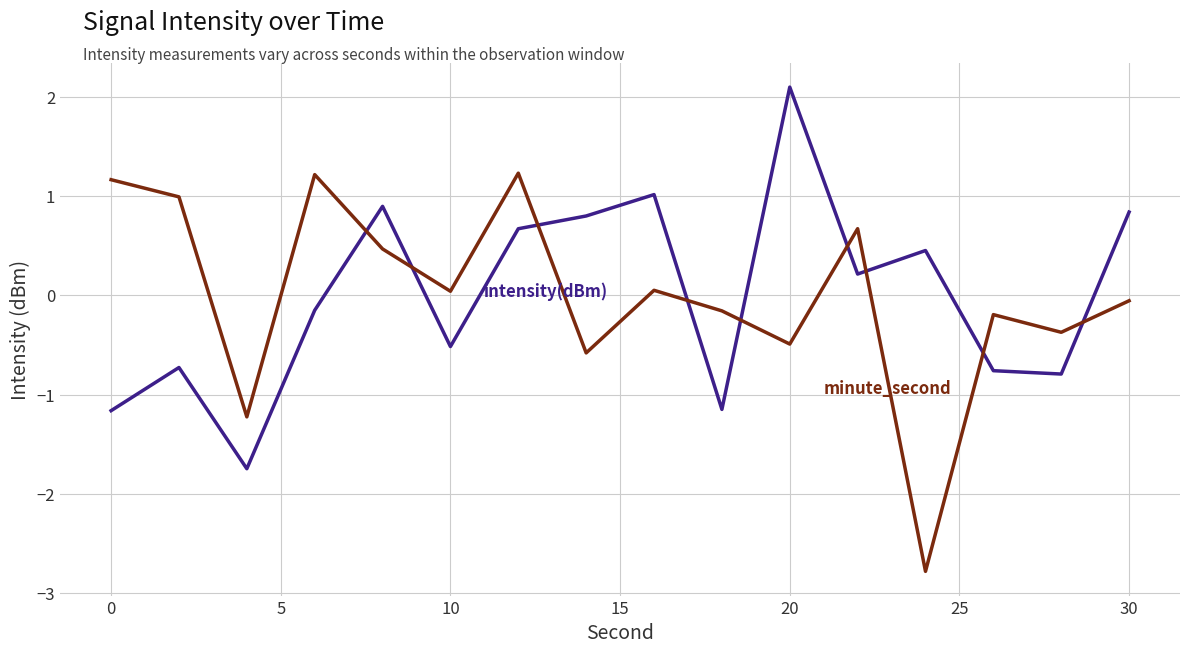

What is the smallest value displayed?

-2.8